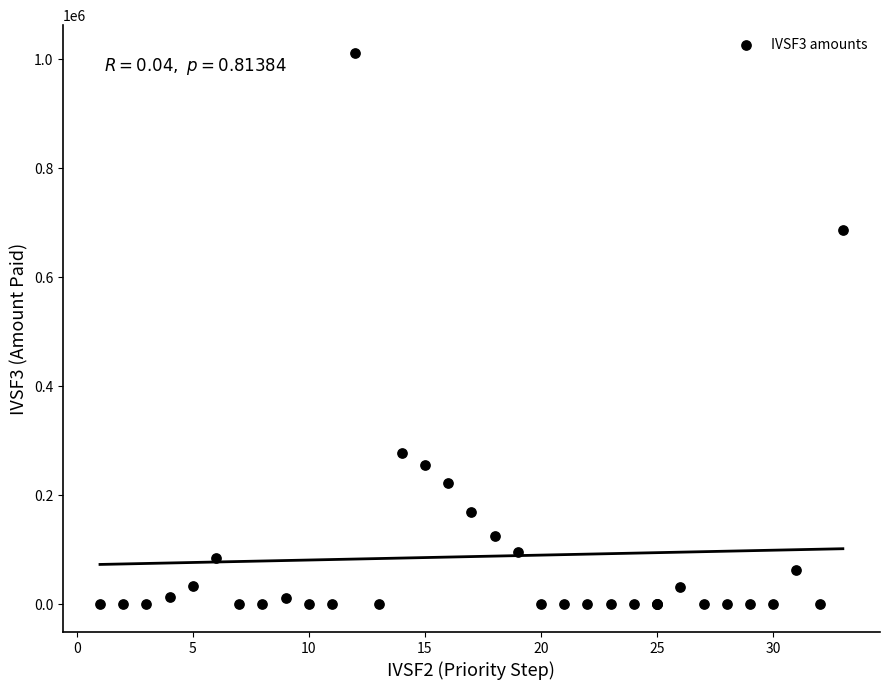

What Y value in the scatter plot is closest to 505745?

686198.9